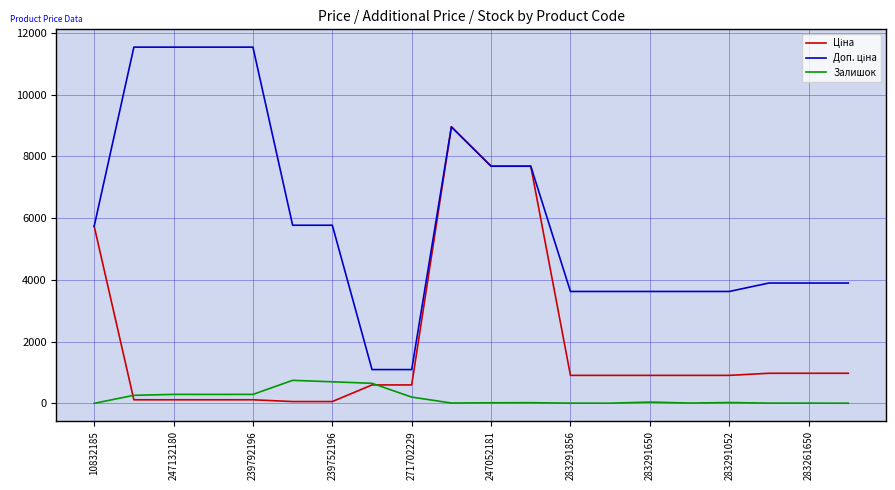

What is the greatest value displayed?

11537.0